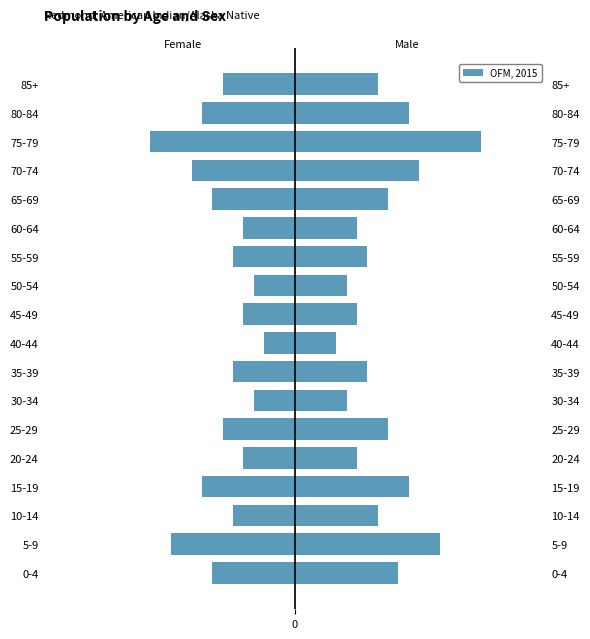

The value at 55-59 is -10. True or false?

False